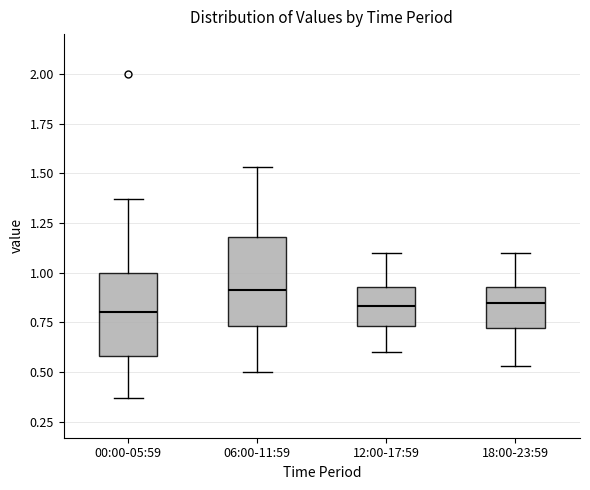

Reading left to right, read every box against the y-axis: the position of its median line, the range the box covers, and the ends of its whiskers. The values are not printed on the chart, so give them approximately, as read against the axis.

00:00-05:59: median 0.80, box 0.60 to 1.00, whiskers 0.35 to 1.35
06:00-11:59: median 0.90, box 0.75 to 1.20, whiskers 0.50 to 1.55
12:00-17:59: median 0.85, box 0.75 to 0.95, whiskers 0.60 to 1.10
18:00-23:59: median 0.85, box 0.70 to 0.95, whiskers 0.55 to 1.10